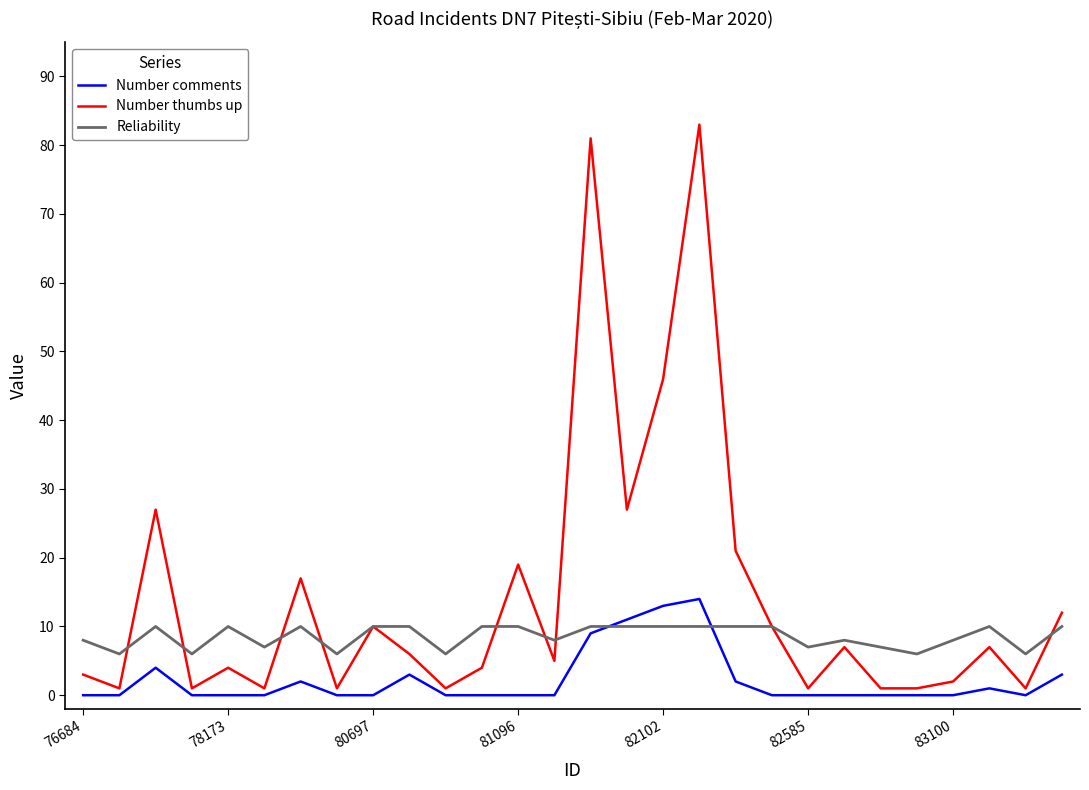

Does the chart have visible grid lines?

No